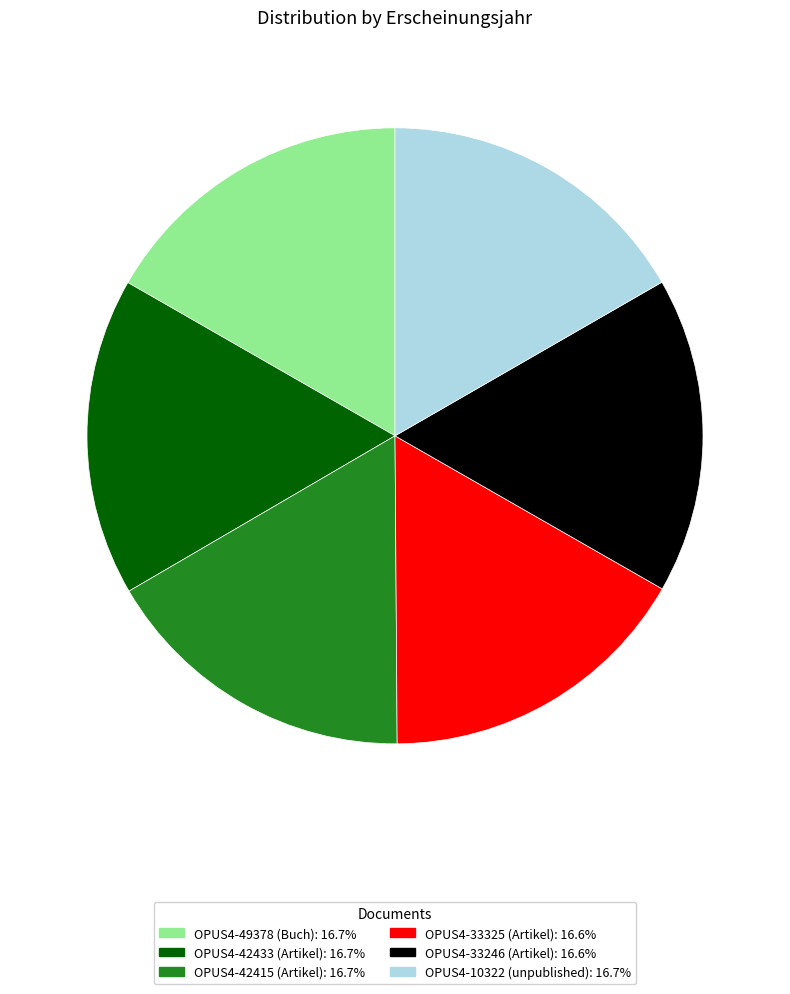

Is the sum of OPUS4-33325 (Artikel) and OPUS4-49378 (Buch) greater than half?

No